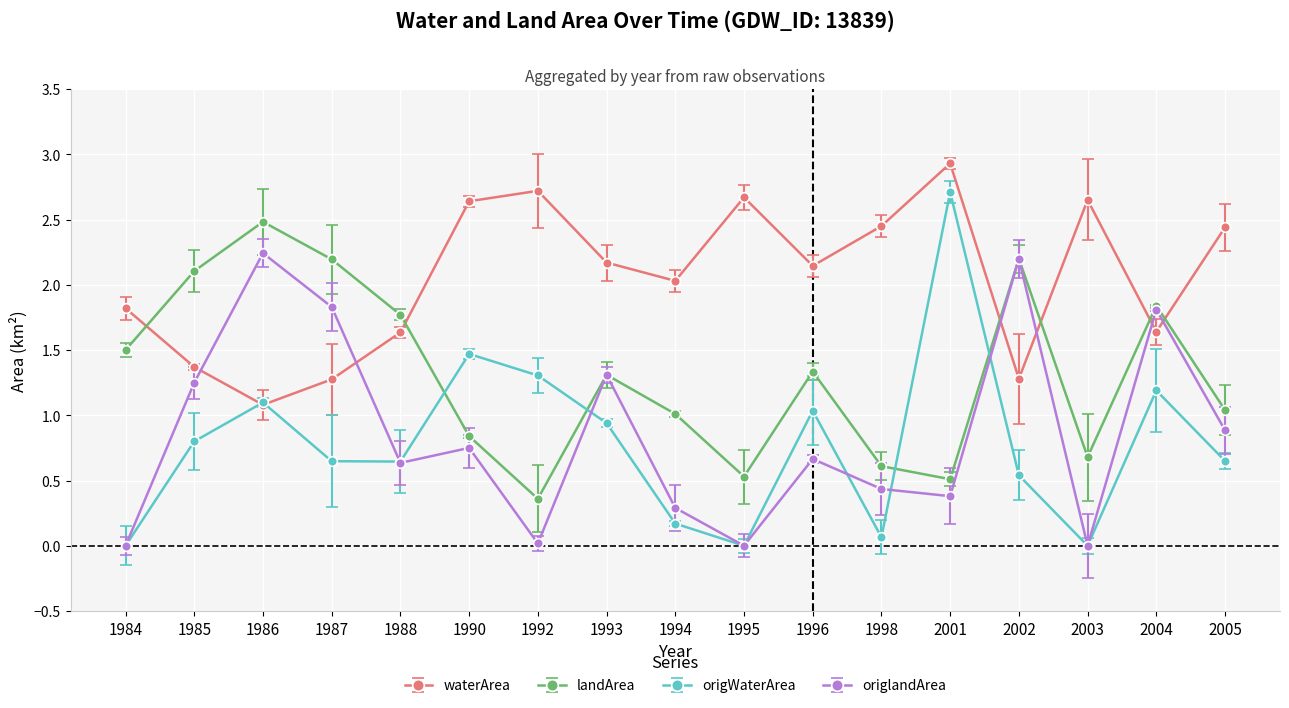

Which label corresponds to the largest value in the chart?

2001